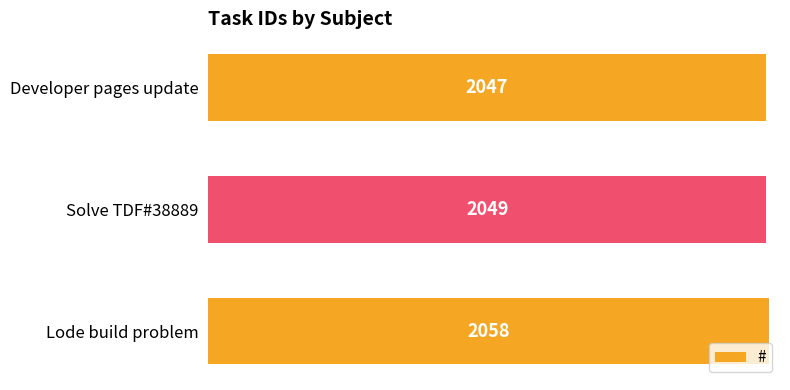

What is the average value?

2051